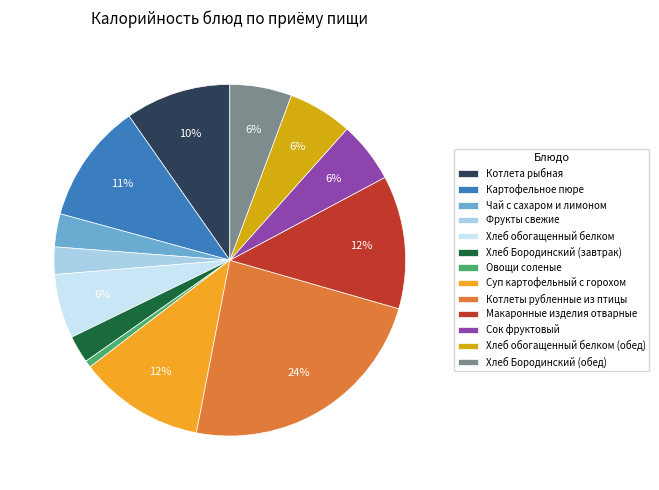

How many slices are in this pie chart?

13